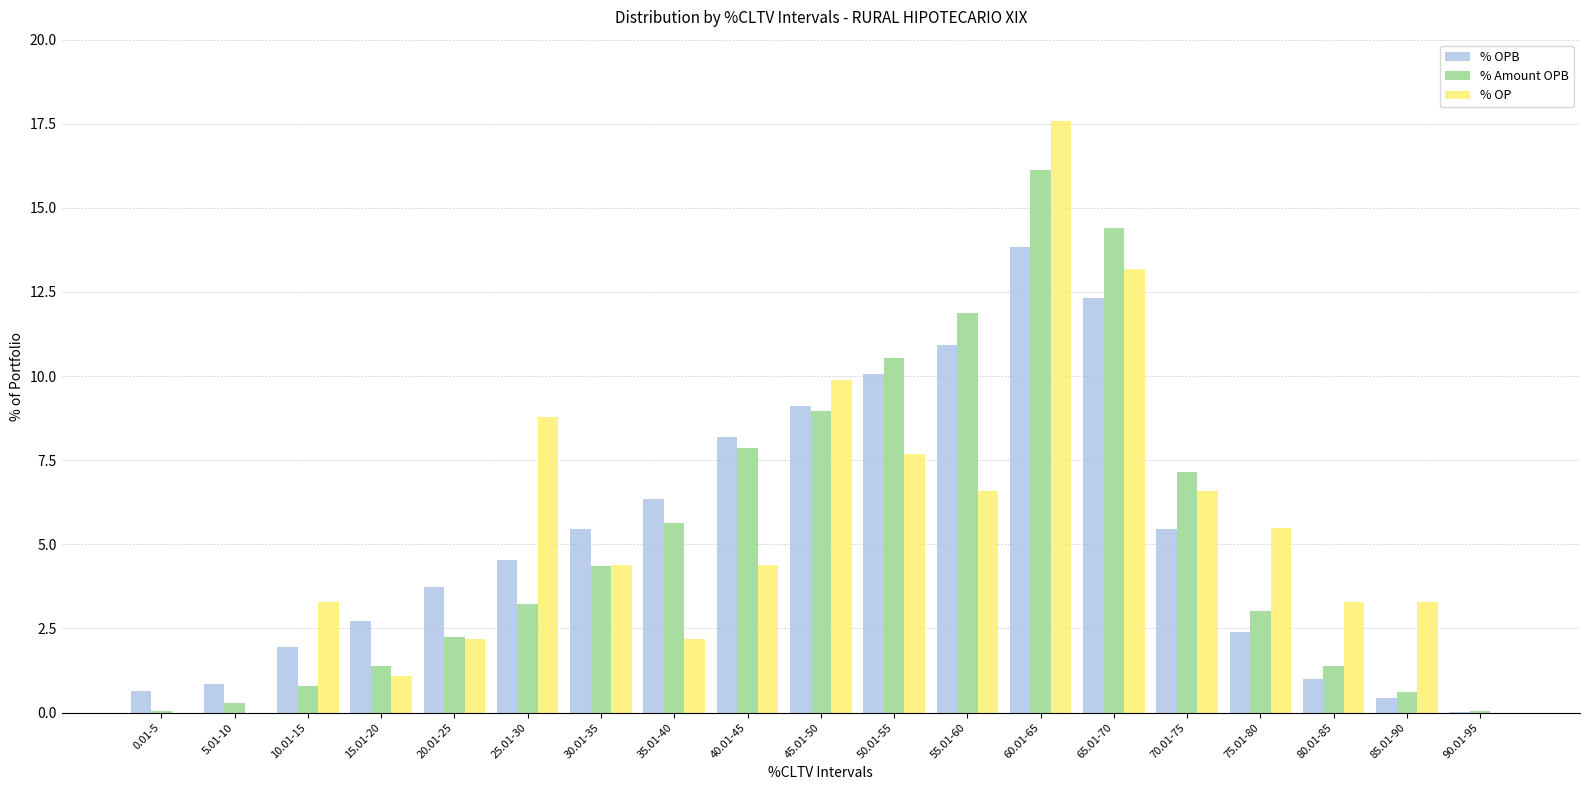

What is the total value across all series at 40.01-45?

20.5